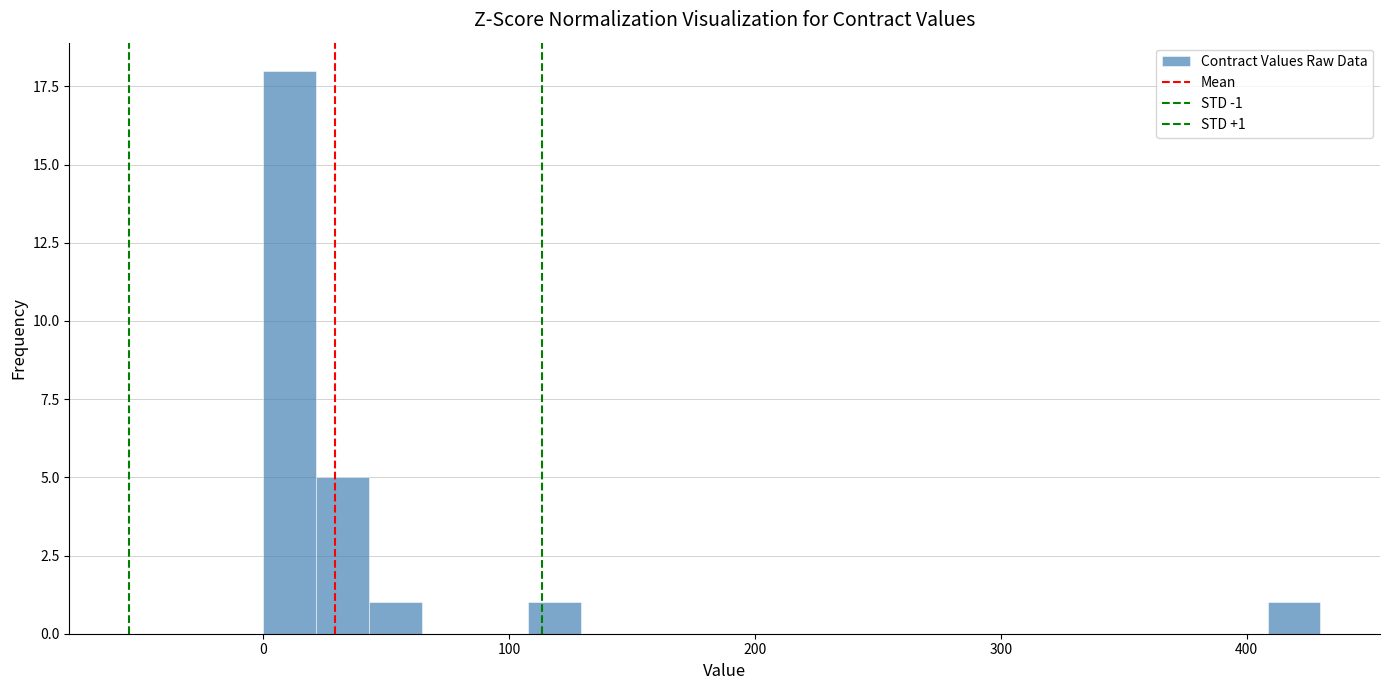

Around what value on the x-axis is the tallest bar? Give the approximate position of its centre, as read against the axis.

10